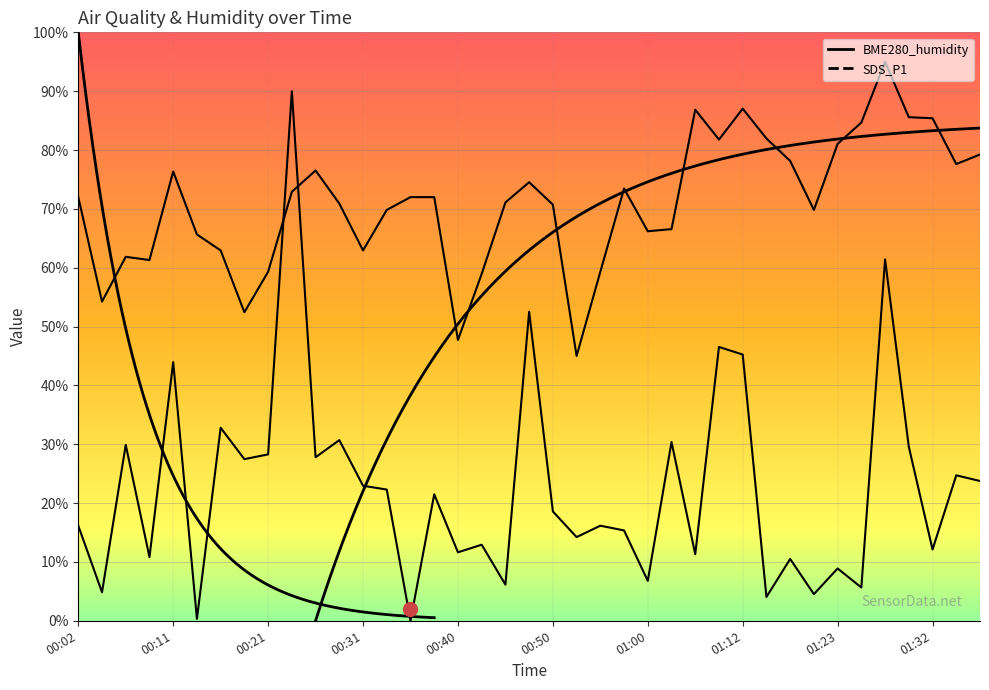

What is the sum of the SDS_P1 values at 01:02 and 01:35?

55.1